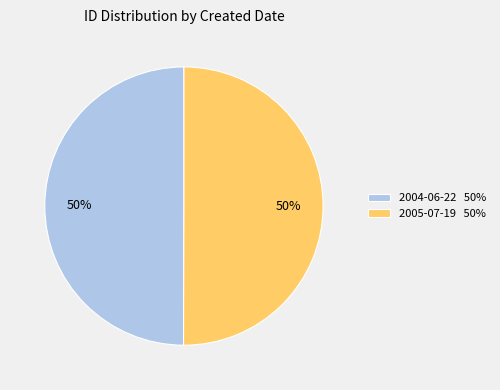

To the nearest percent, what percentage of the pie is 2004-06-22?

50%